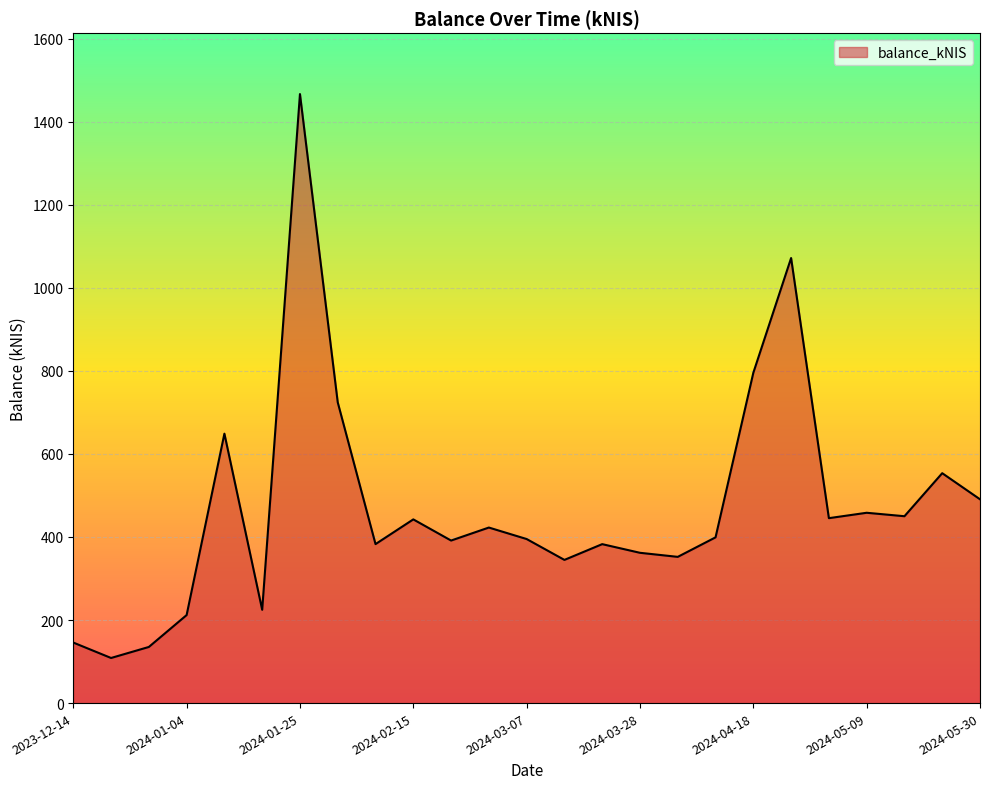

What is the greatest value displayed?

1466.7